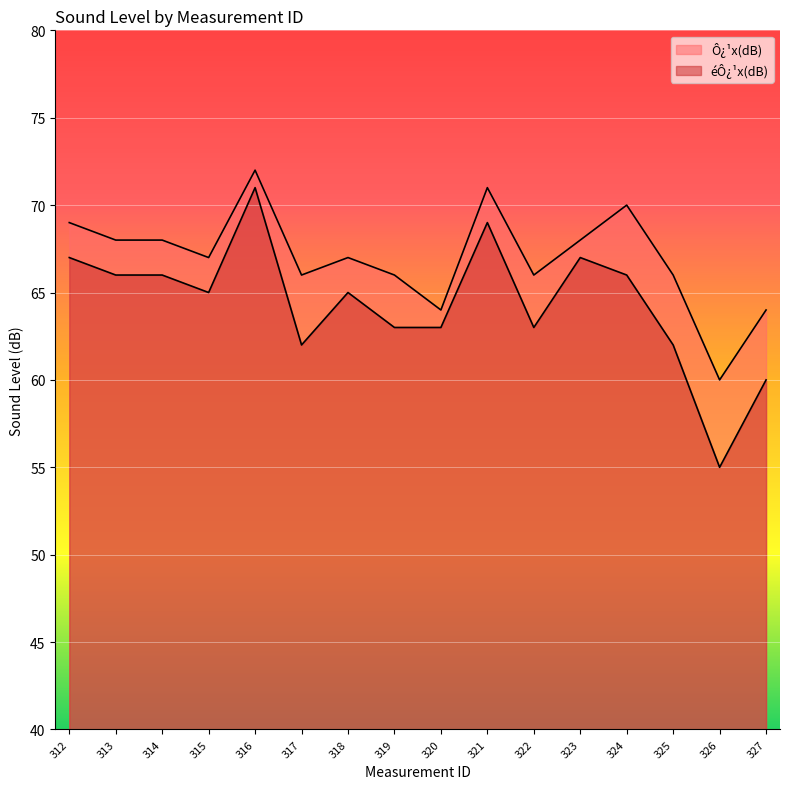

Is it true that éÔ¿¹x(dB) equals 40 at 324?

False